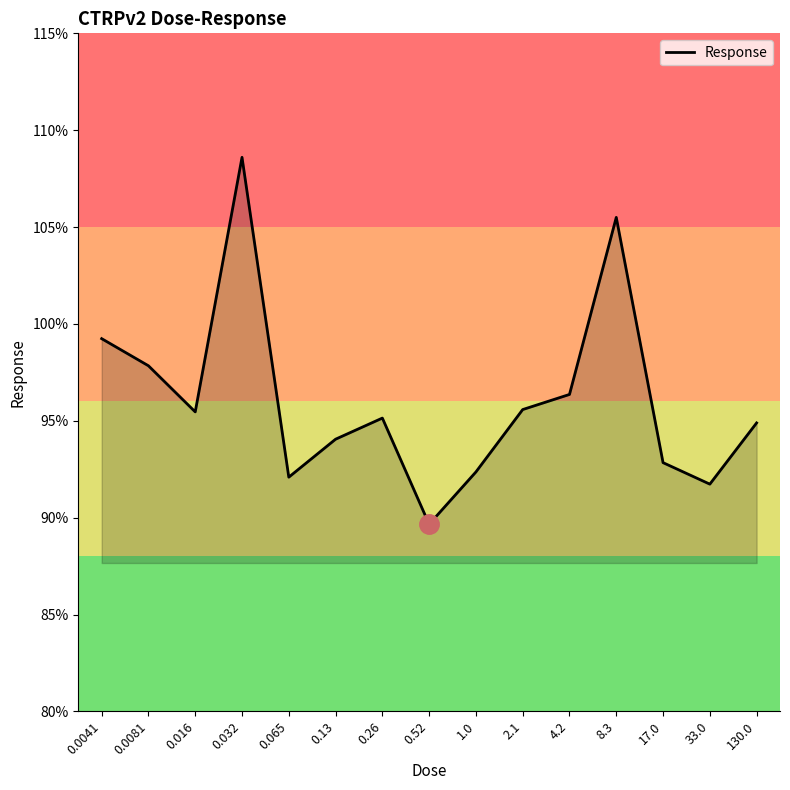

Between 1.0 and 2.1, which is larger?

2.1